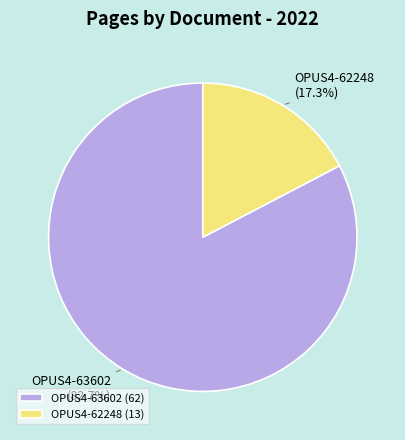

To the nearest percent, what is the difference between the largest and smallest slice percentages?

65%